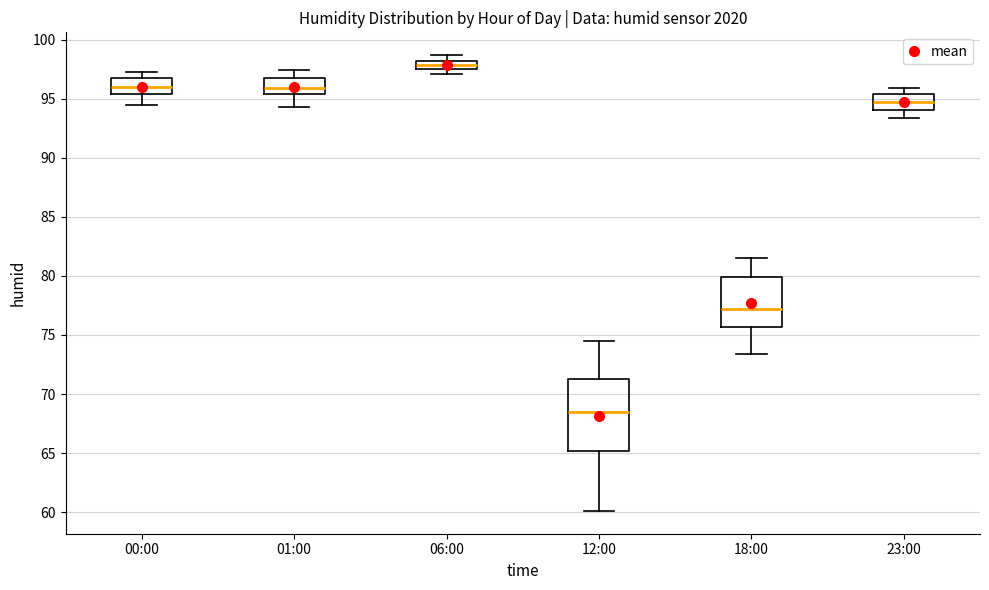

Which box has the lowest median line?

12:00